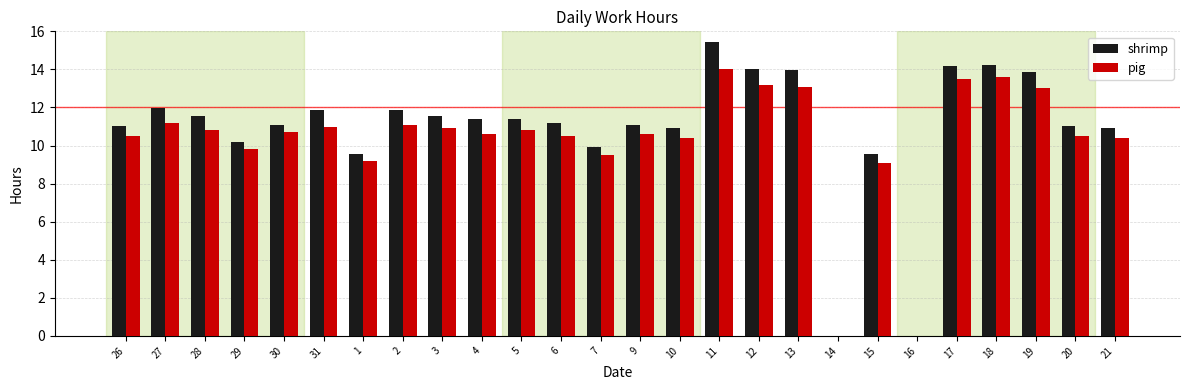

Which series changed the most between 28 and 11?

shrimp